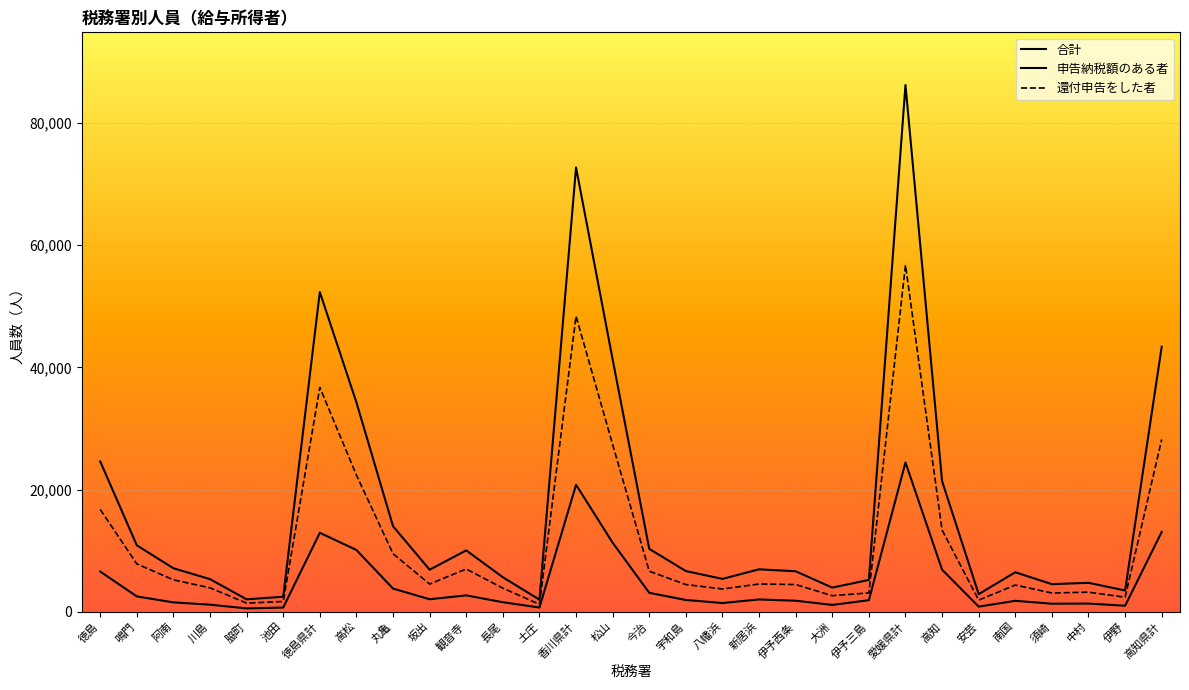

Is the value of 合計 at 池田 greater than the value of 還付申告をした者 at 土庄?

Yes